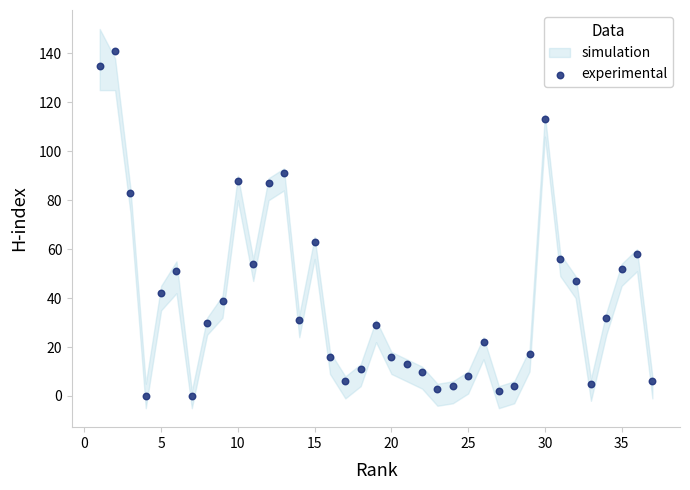

What is the range of X values (max minus min)?

36